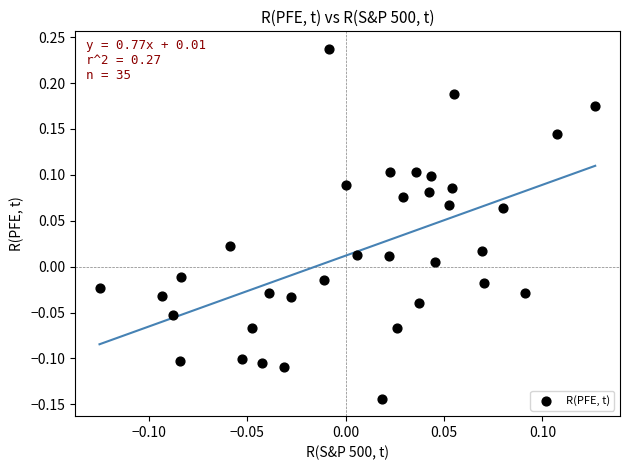

What is the range of X values (max minus min)?

0.3